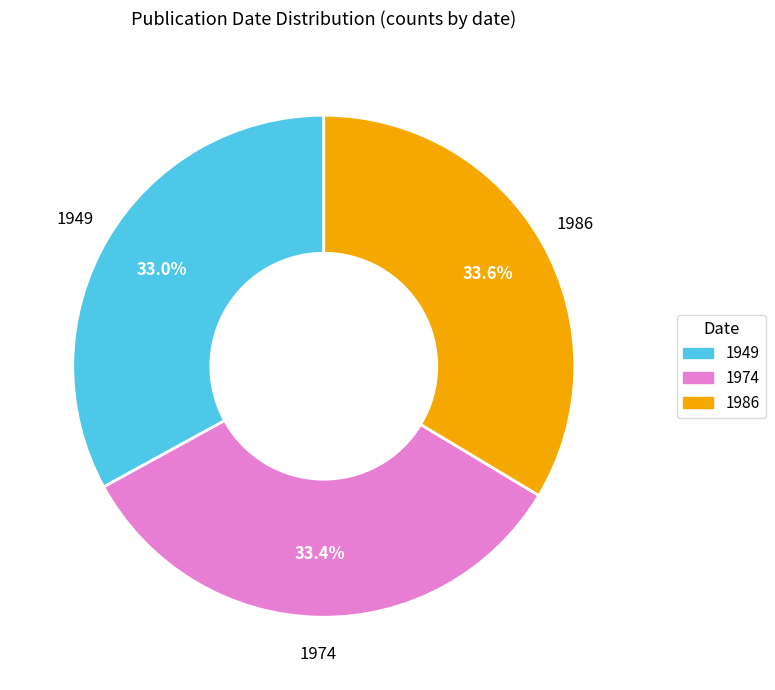

What percentage is NOT represented by 1974?

66.6%